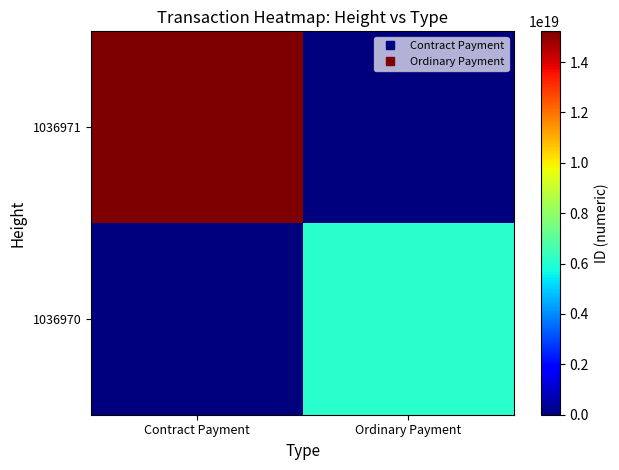

Which category has the highest value across all series?

Contract Payment